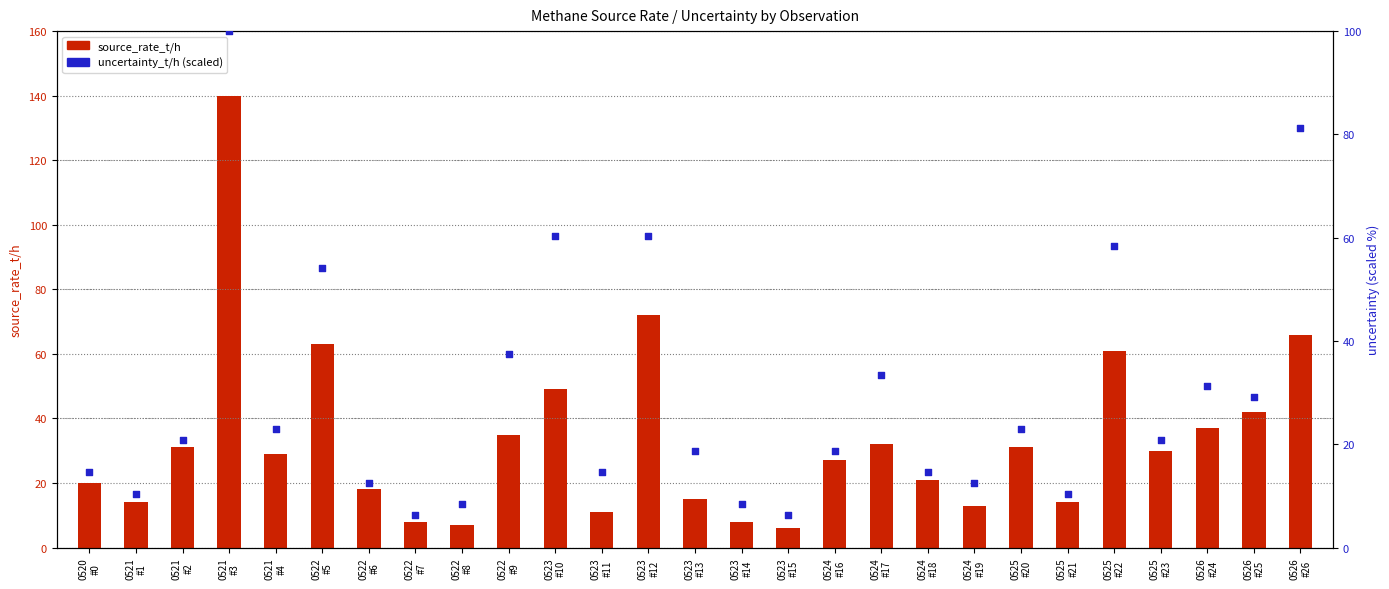

Which series reaches the maximum Y coordinate?

source_rate_t/h